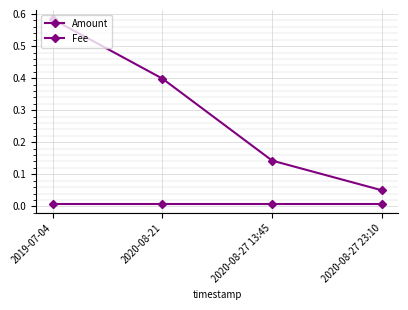

At which label does Fee reach its minimum?

2019-07-04